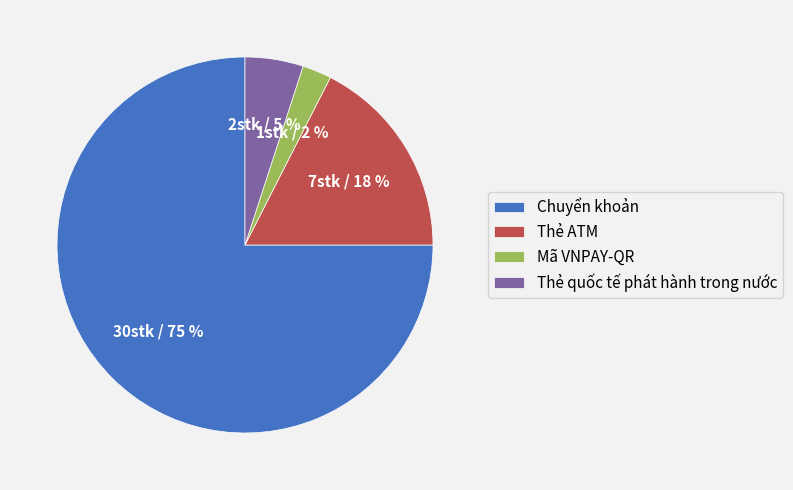

How many segments does this pie chart have?

4